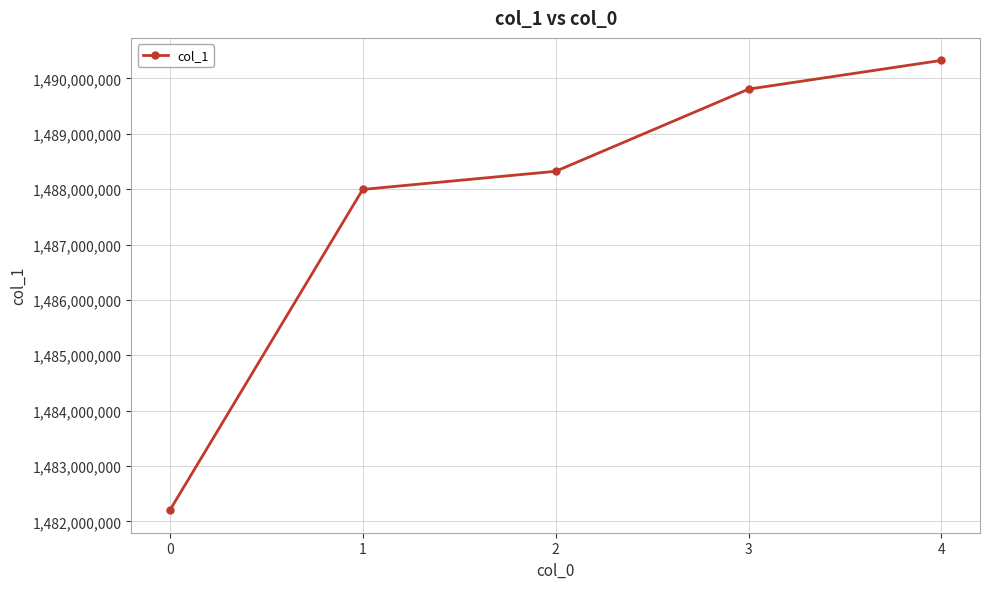

True or false: there are more than 2 points higher than both neighbors.

False